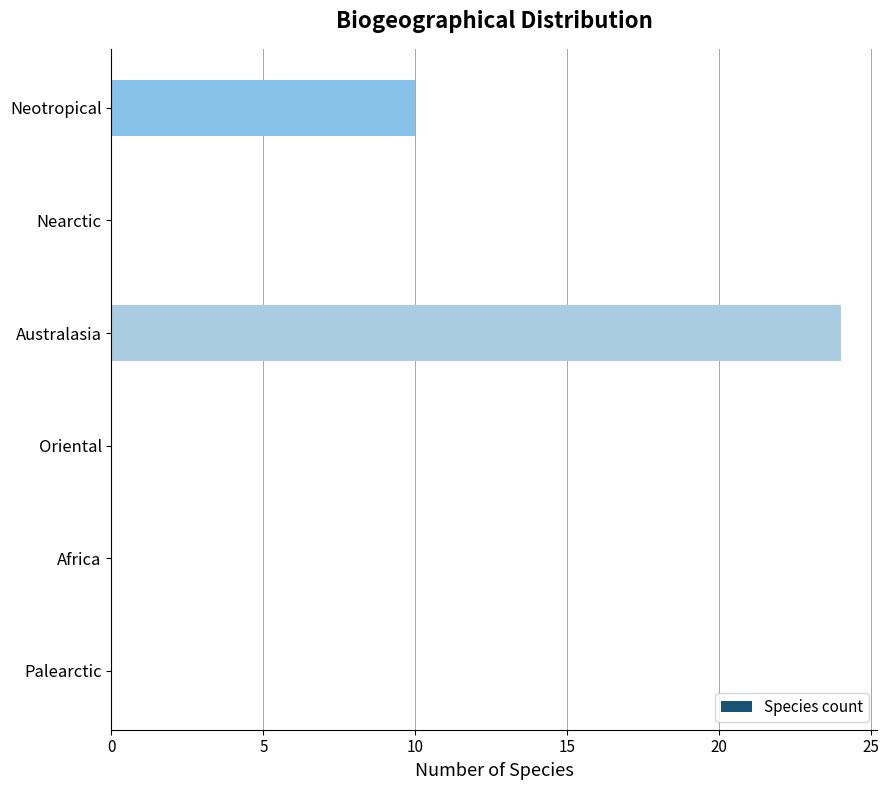

Which label corresponds to the largest value in the chart?

Australasia